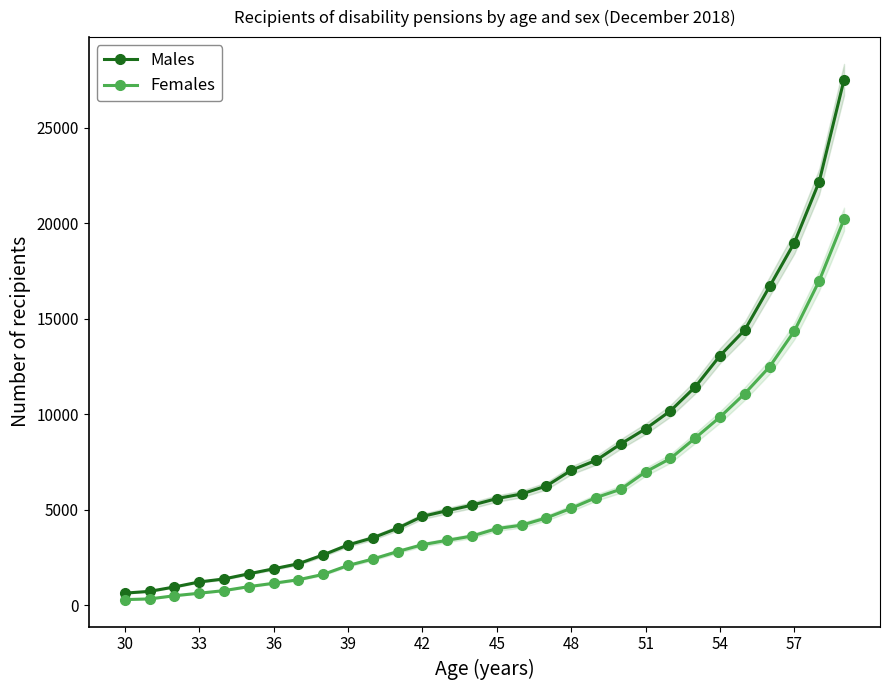

What are all the series names shown in the legend?

Males, Females